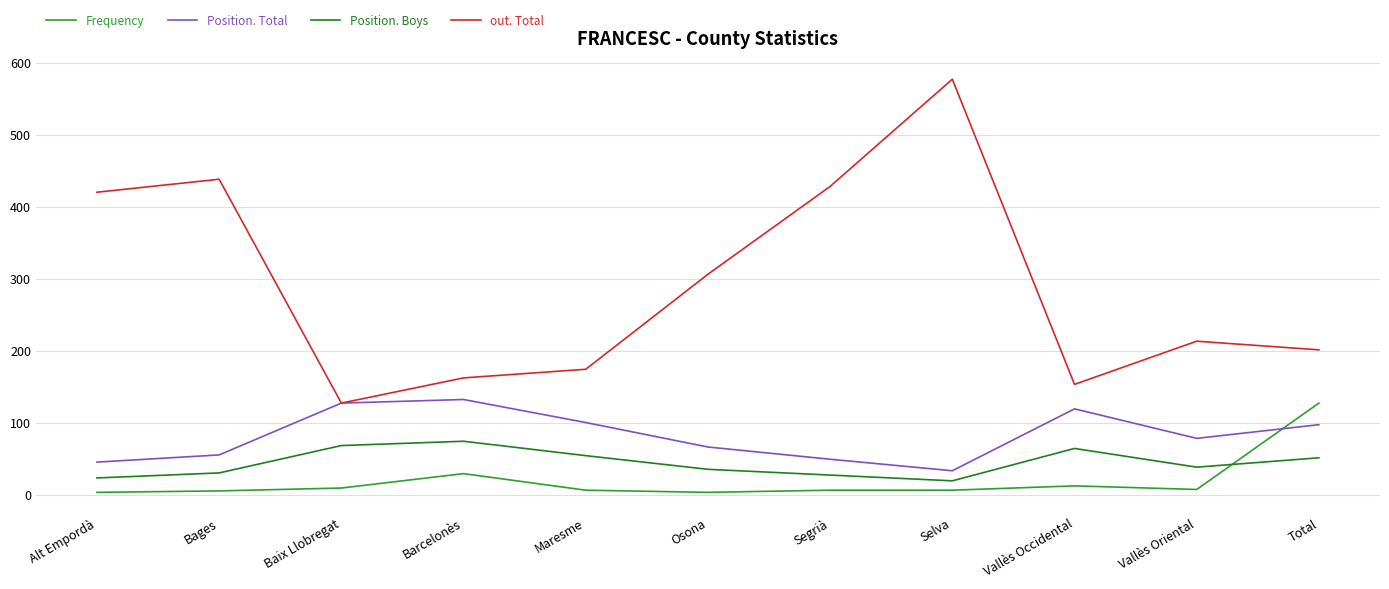

Between Vallès Oriental and Maresme, which is larger?

Vallès Oriental